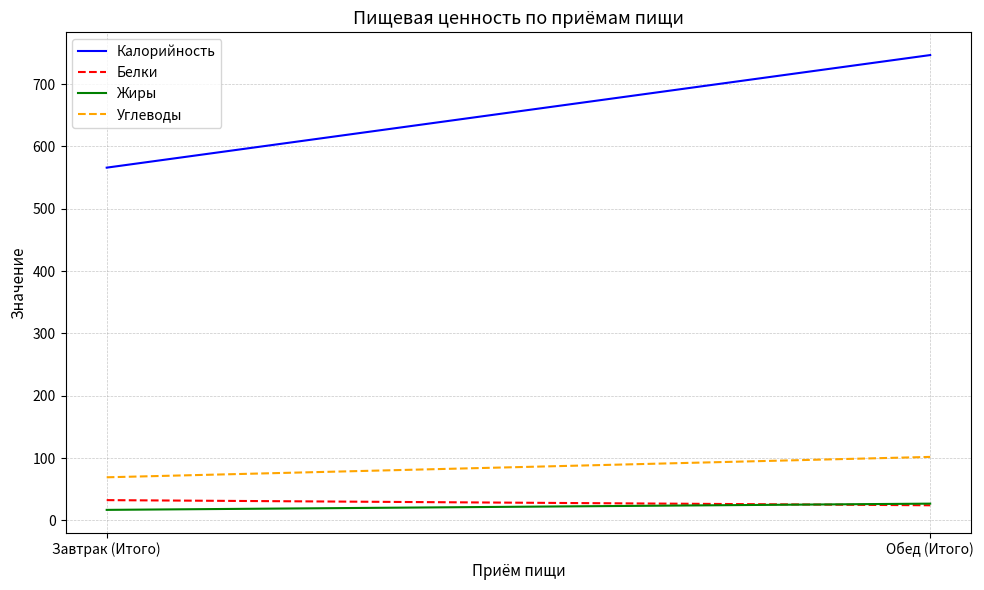

What is the label of the 1st point from the right?

Обед (Итого)